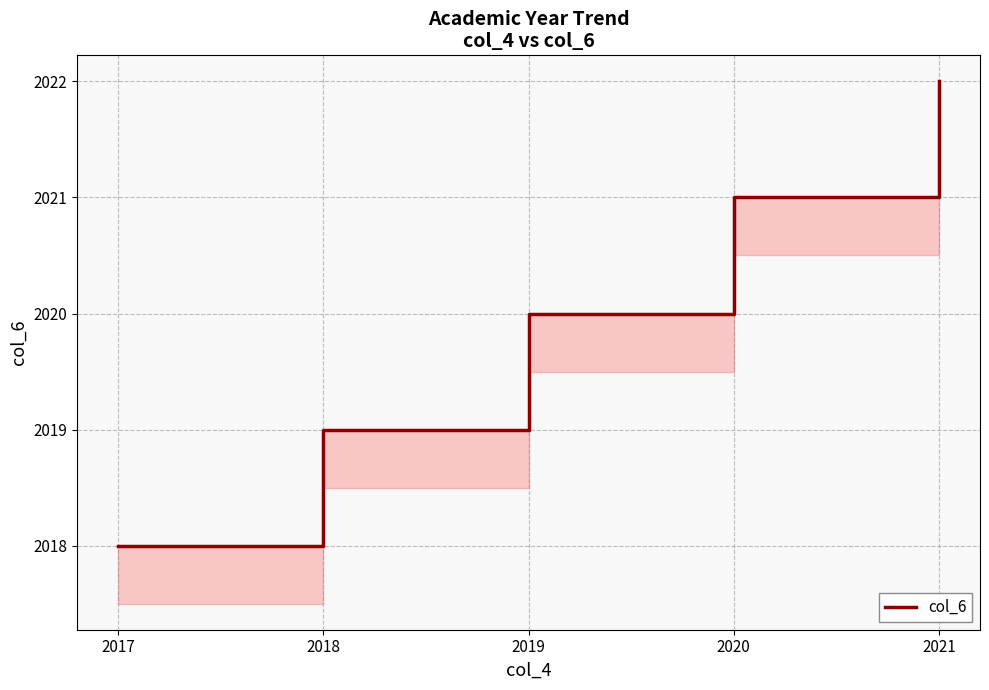

Reading right to left, what are all the values shown in this chart?

2021=2022	2020=2021	2019=2020	2018=2019	2017=2018